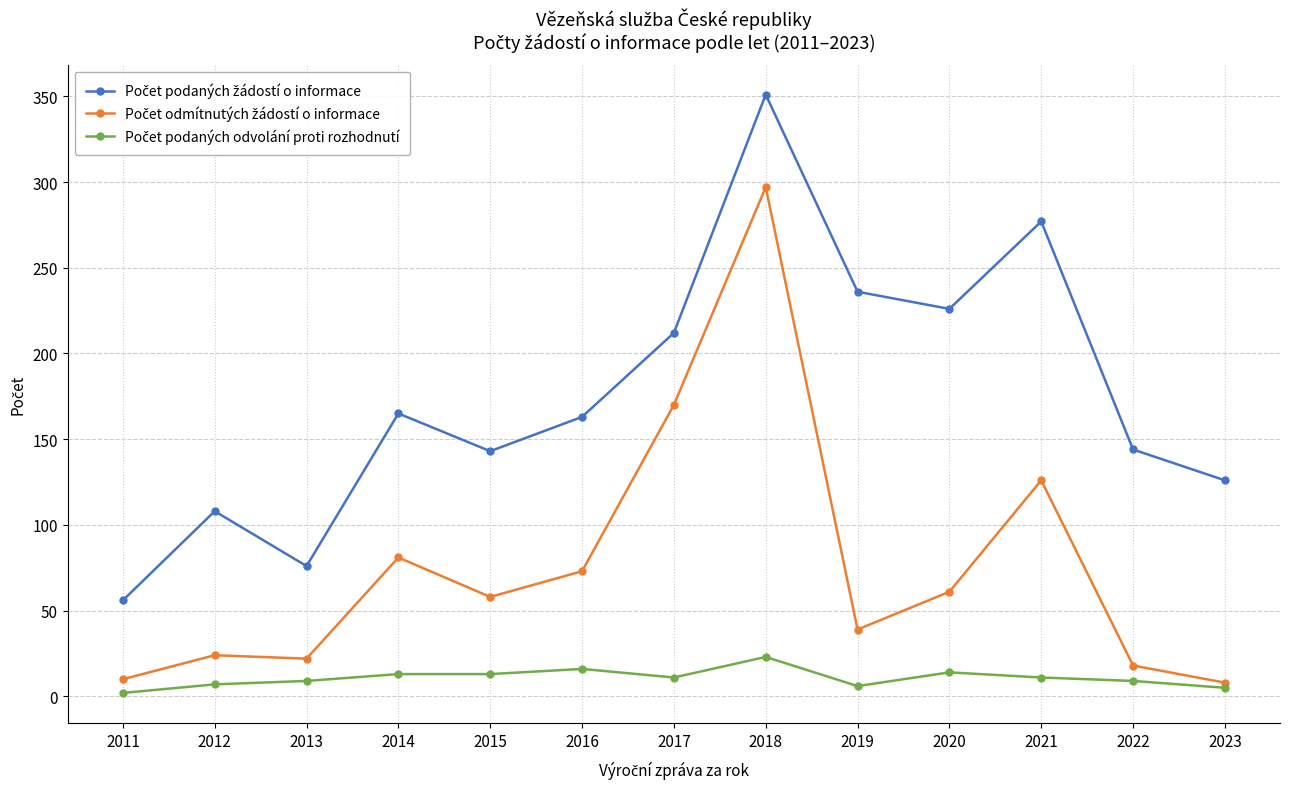

Count the number of data series in this chart.

3